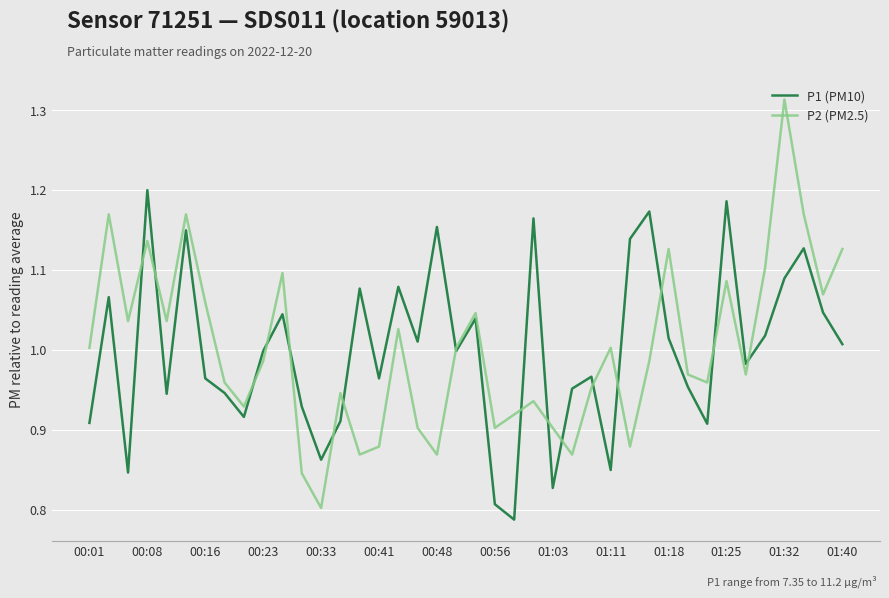

Which series has the widest spread of values?

P2 (PM2.5)